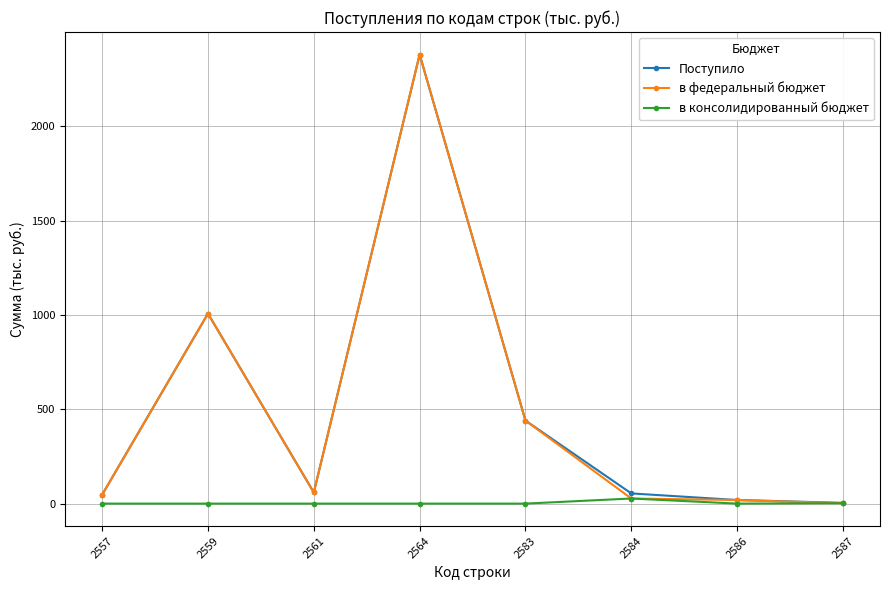

True or false: Поступило has a value of 556 at 2564.

False